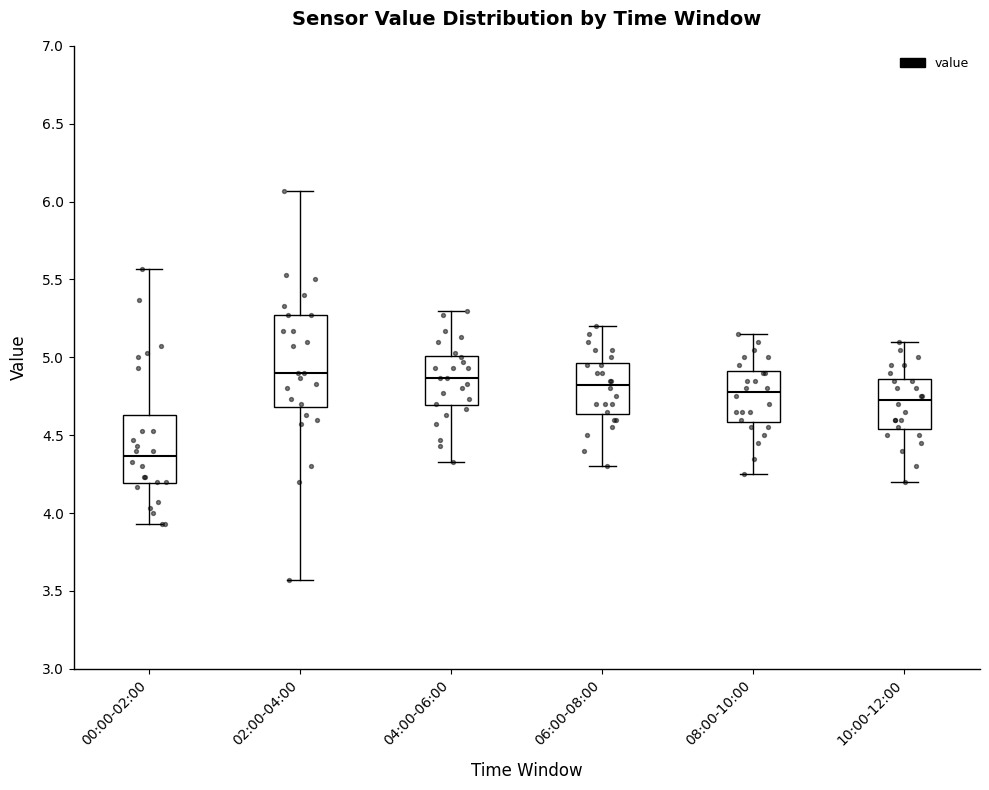

Where does the lower whisker of the box for 08:00-10:00 end on the y-axis? The values are not printed on the chart, so give them approximately, as read against the axis.

4.25